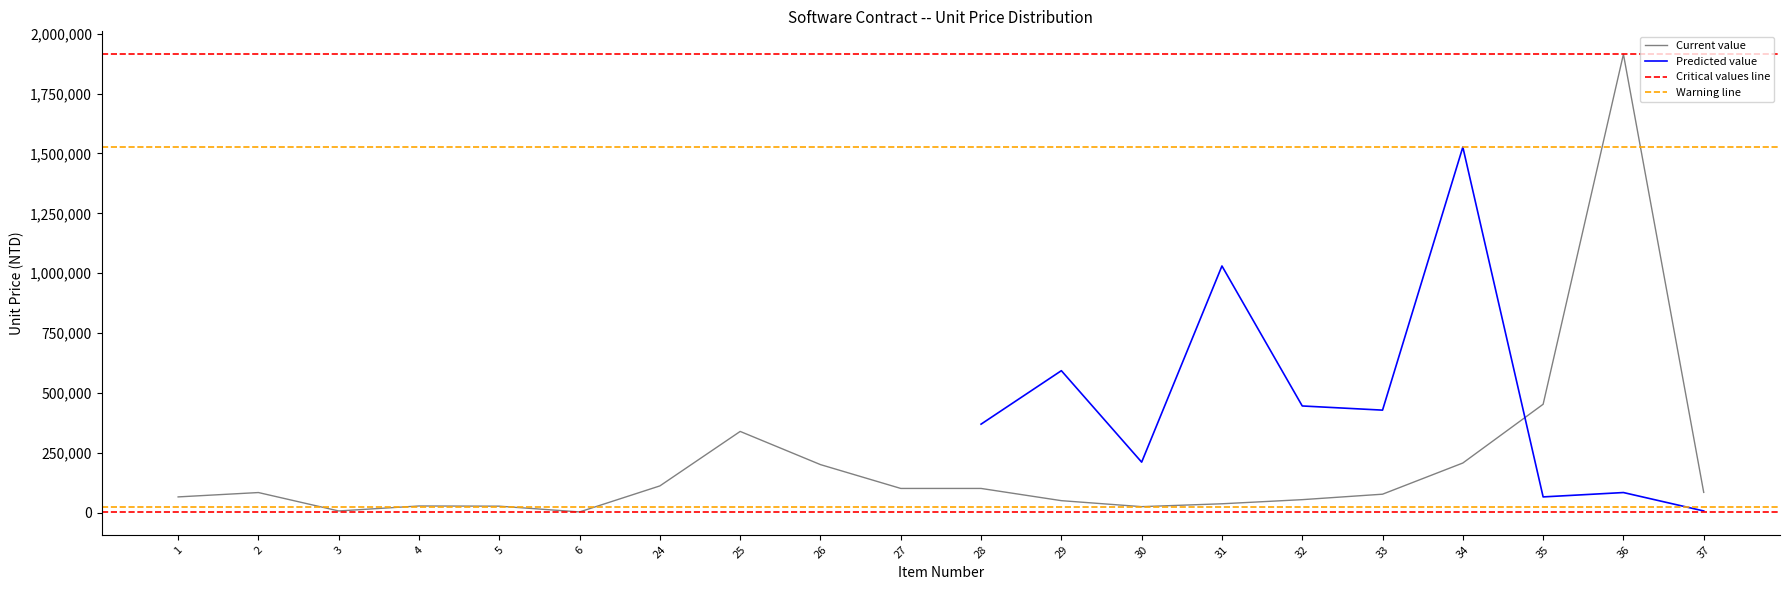

What is the average value?

199321